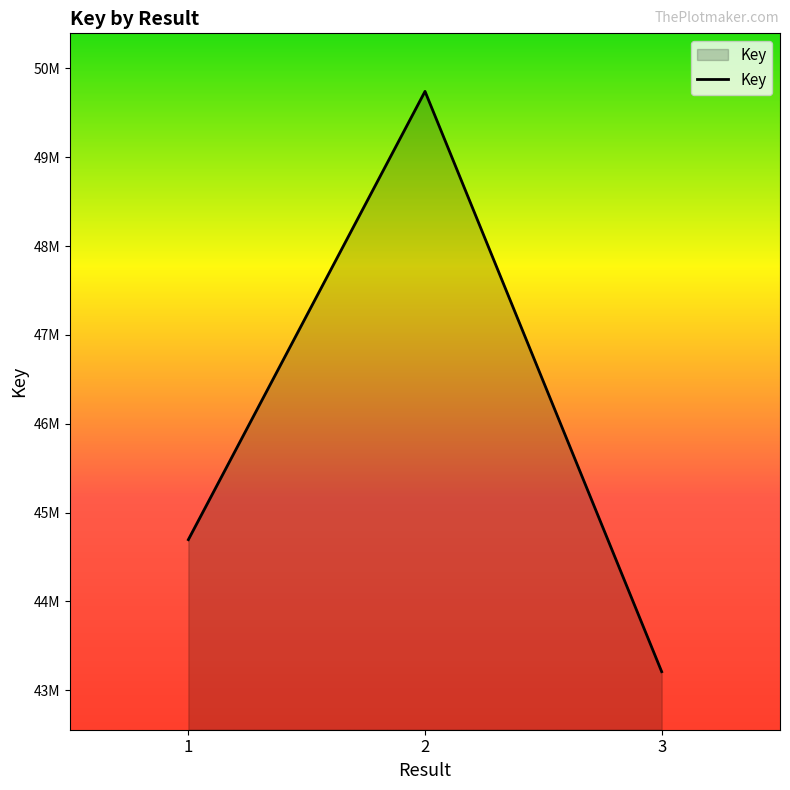

Which category has the highest value across all series?

2